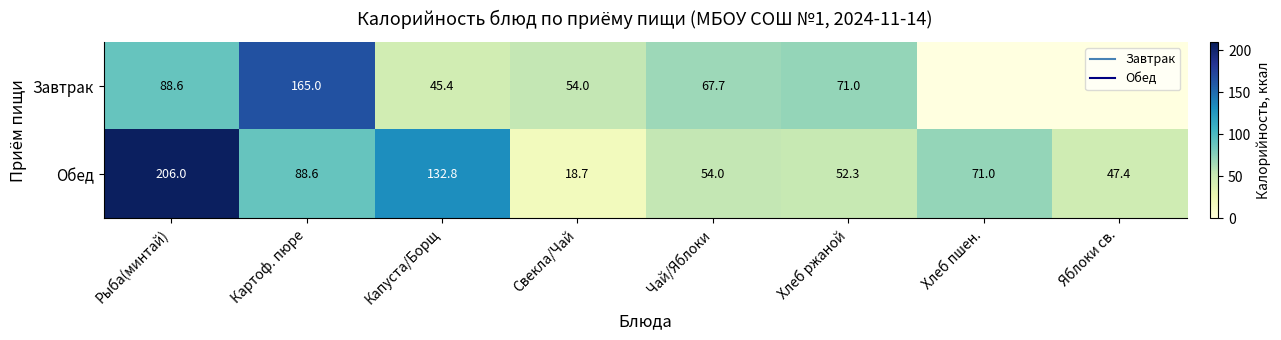

At which category is the sum across all series the highest?

Рыба(минтай)